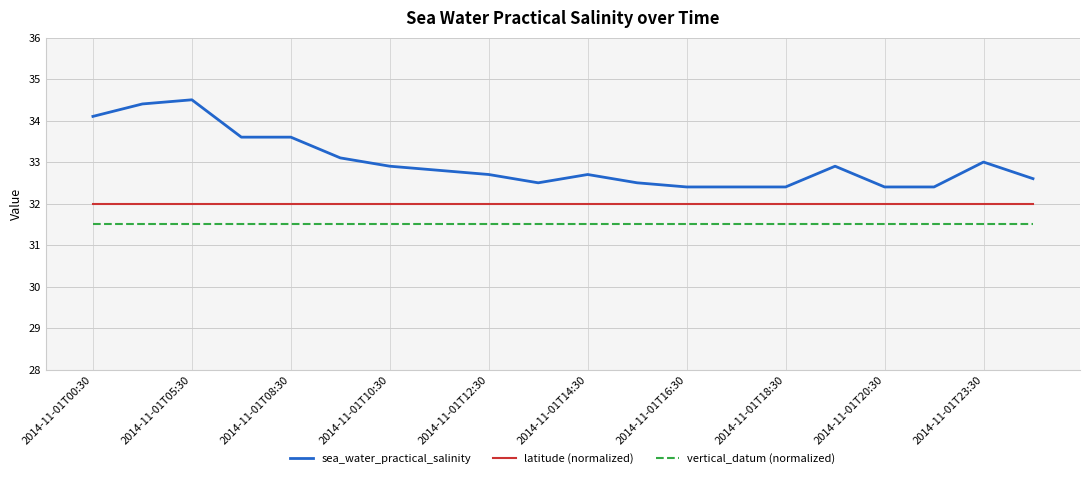

What is the minimum value for vertical_datum (normalized)?

31.5